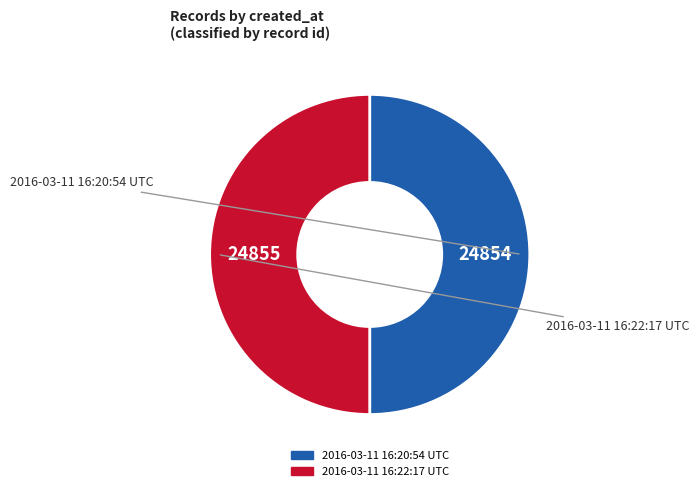

Do 2016-03-11 16:20:54 UTC and 2016-03-11 16:22:17 UTC together represent more than half of the pie?

Yes